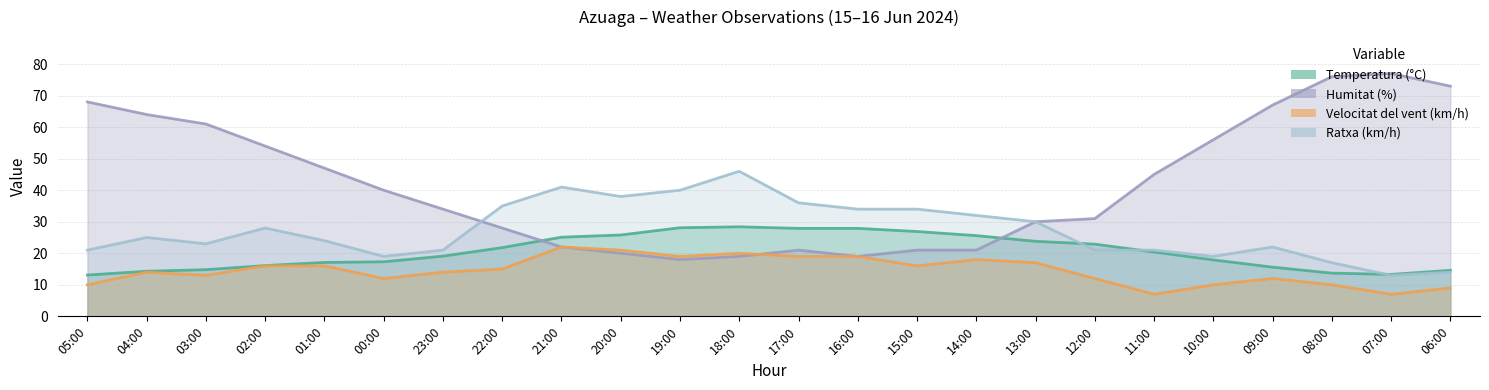

Which series ends up on top after the final intersection of Humitat (%) and Velocitat del vent (km/h)?

Humitat (%)